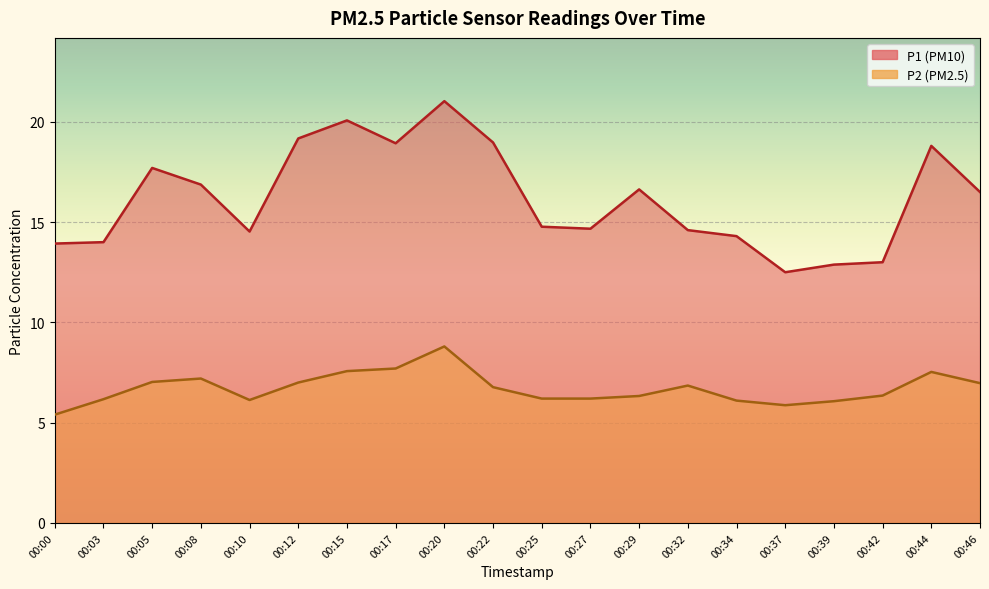

At which category is the sum across all series the highest?

00:20